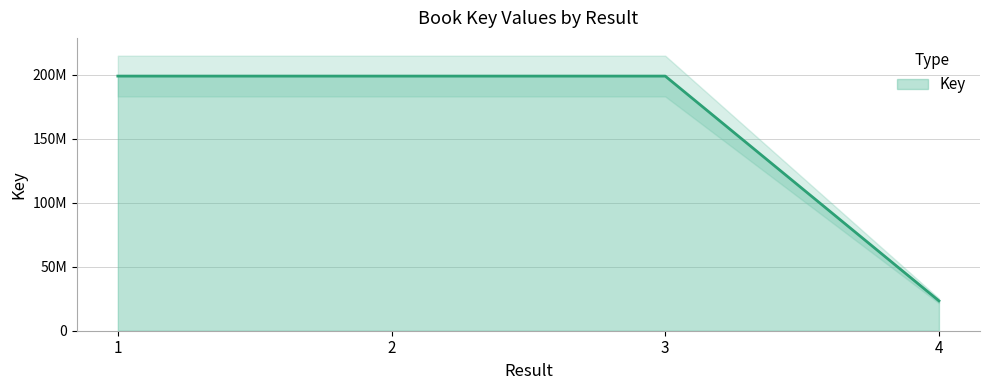

True or false: the data has more than 0 interior local peaks.

True